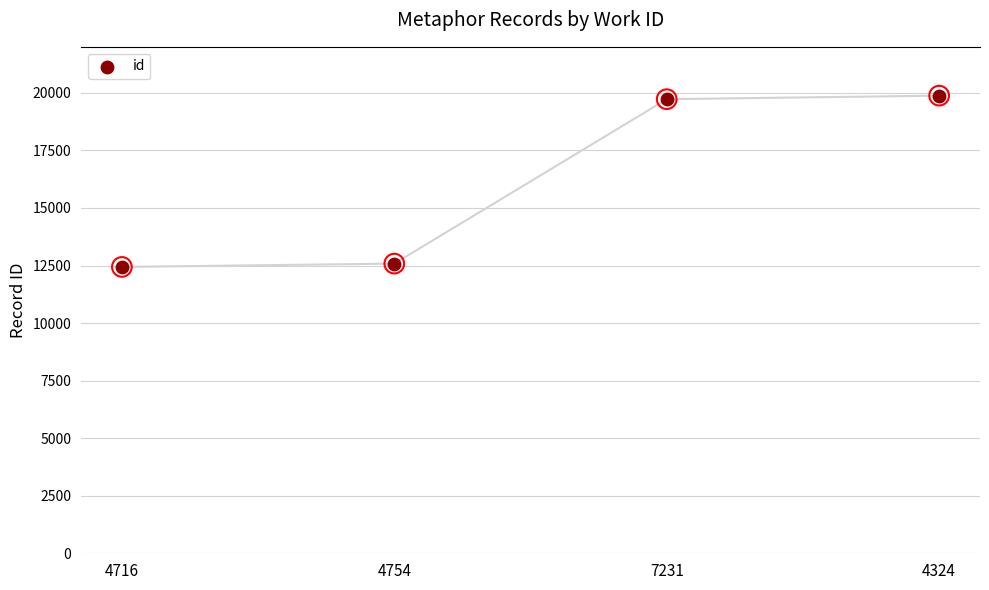

Between 4754 and 4716, which is larger?

4754